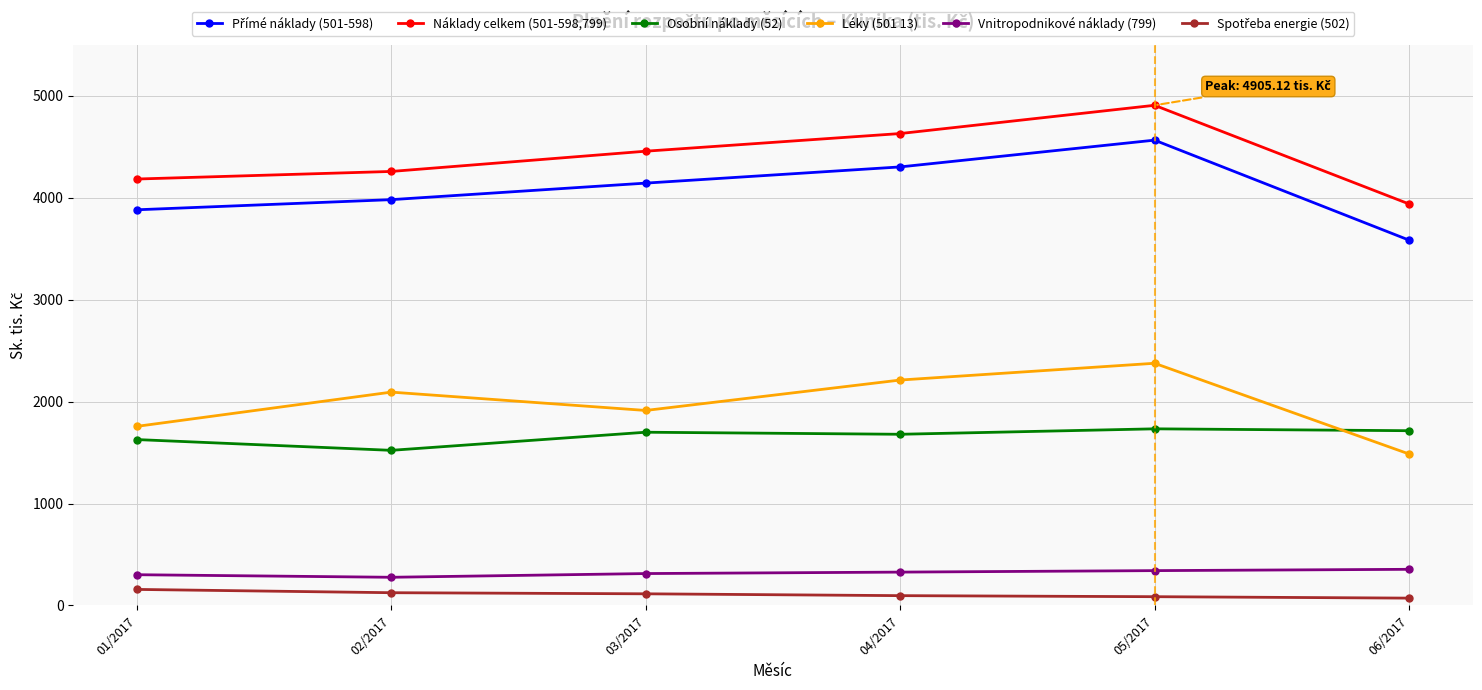

The value of Osobní náklady (52) at 04/2017 is 2185.3. True or false?

False